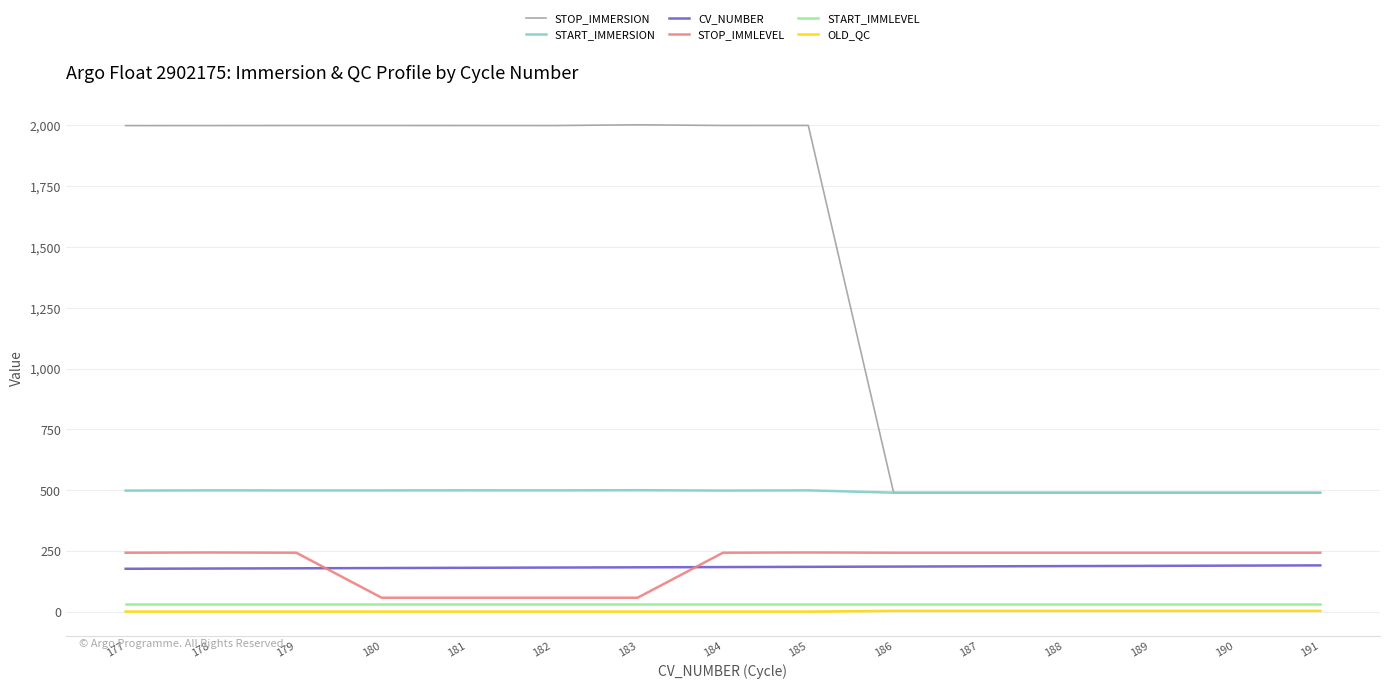

True or false: STOP_IMMERSION and START_IMMLEVEL cross at least once.

False